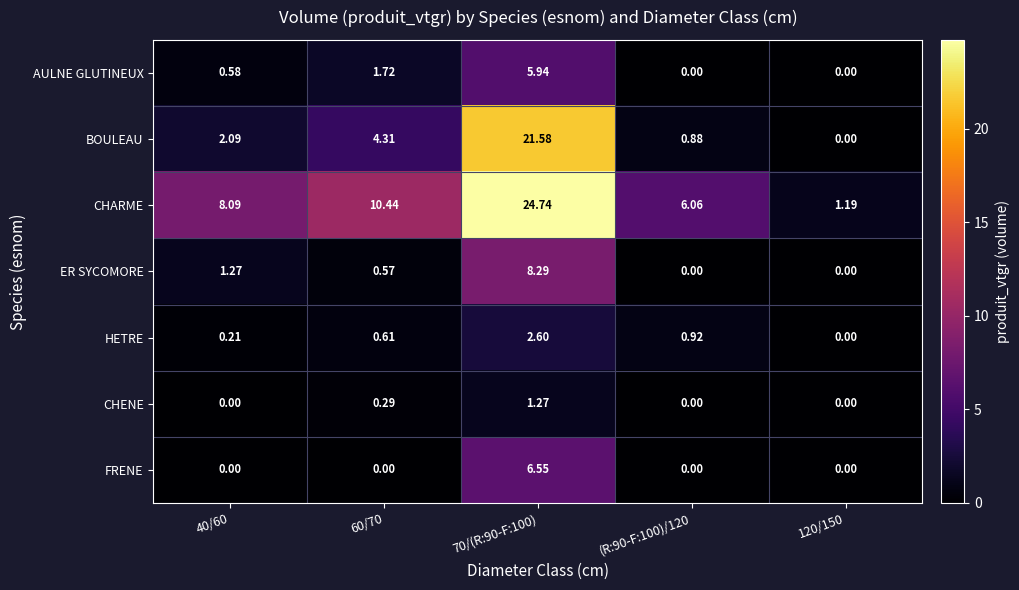

Which series has the widest spread of values?

CHARME